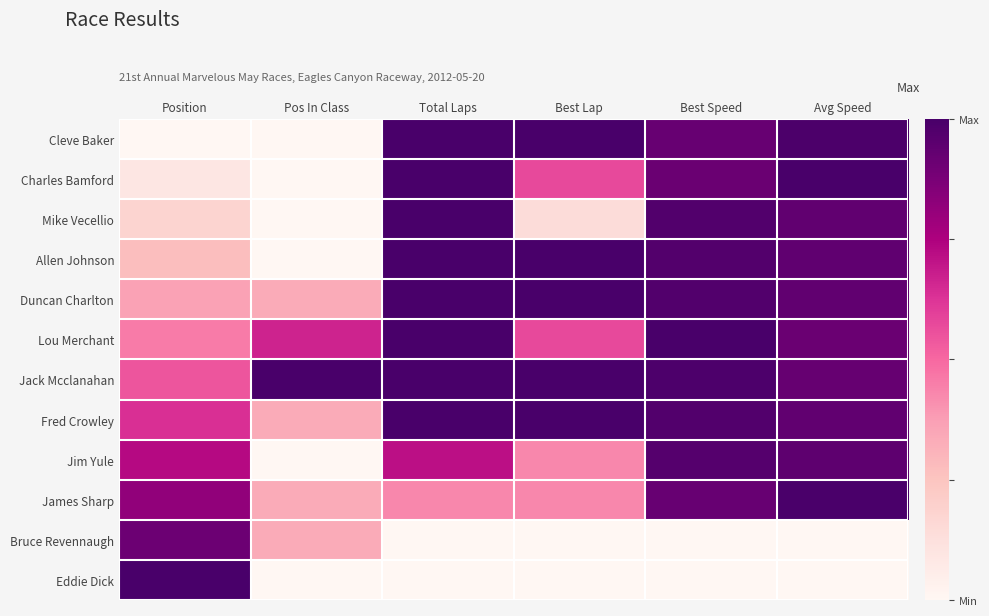

Reading left to right, list all the values displayed in this chart.

Cleve Baker: Position=0.0	Pos In Class=0.0	Total Laps=1.0	Best Lap=1.0	Best Speed=0.9	Avg Speed=1.0
Charles Bamford: Position=0.1	Pos In Class=0.0	Total Laps=1.0	Best Lap=0.6	Best Speed=0.9	Avg Speed=1.0
Mike Vecellio: Position=0.2	Pos In Class=0.0	Total Laps=1.0	Best Lap=0.1	Best Speed=1.0	Avg Speed=0.9
Allen Johnson: Position=0.3	Pos In Class=0.0	Total Laps=1.0	Best Lap=1.0	Best Speed=1.0	Avg Speed=0.9
Duncan Charlton: Position=0.4	Pos In Class=0.3	Total Laps=1.0	Best Lap=1.0	Best Speed=1.0	Avg Speed=0.9
Lou Merchant: Position=0.5	Pos In Class=0.7	Total Laps=1.0	Best Lap=0.6	Best Speed=1.0	Avg Speed=0.9
Jack Mcclanahan: Position=0.5	Pos In Class=1.0	Total Laps=1.0	Best Lap=1.0	Best Speed=1.0	Avg Speed=0.9
Fred Crowley: Position=0.6	Pos In Class=0.3	Total Laps=1.0	Best Lap=1.0	Best Speed=1.0	Avg Speed=0.9
Jim Yule: Position=0.7	Pos In Class=0.0	Total Laps=0.7	Best Lap=0.4	Best Speed=1.0	Avg Speed=0.9
James Sharp: Position=0.8	Pos In Class=0.3	Total Laps=0.4	Best Lap=0.4	Best Speed=0.9	Avg Speed=1.0
Bruce Revennaugh: Position=0.9	Pos In Class=0.3	Total Laps=0.0	Best Lap=0.0	Best Speed=0.0	Avg Speed=0.0
Eddie Dick: Position=1.0	Pos In Class=0.0	Total Laps=0.0	Best Lap=0.0	Best Speed=0.0	Avg Speed=0.0